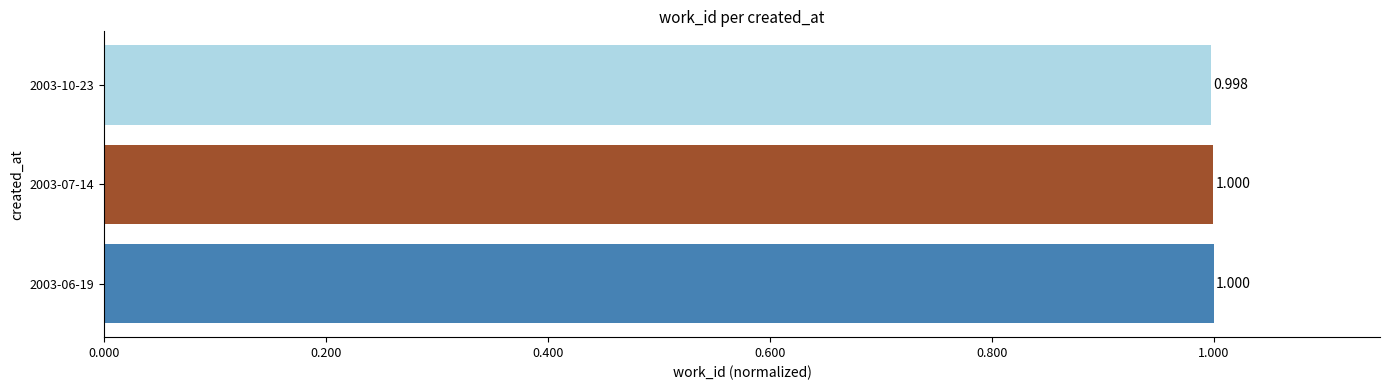

How many values are between 0 and 1?

3